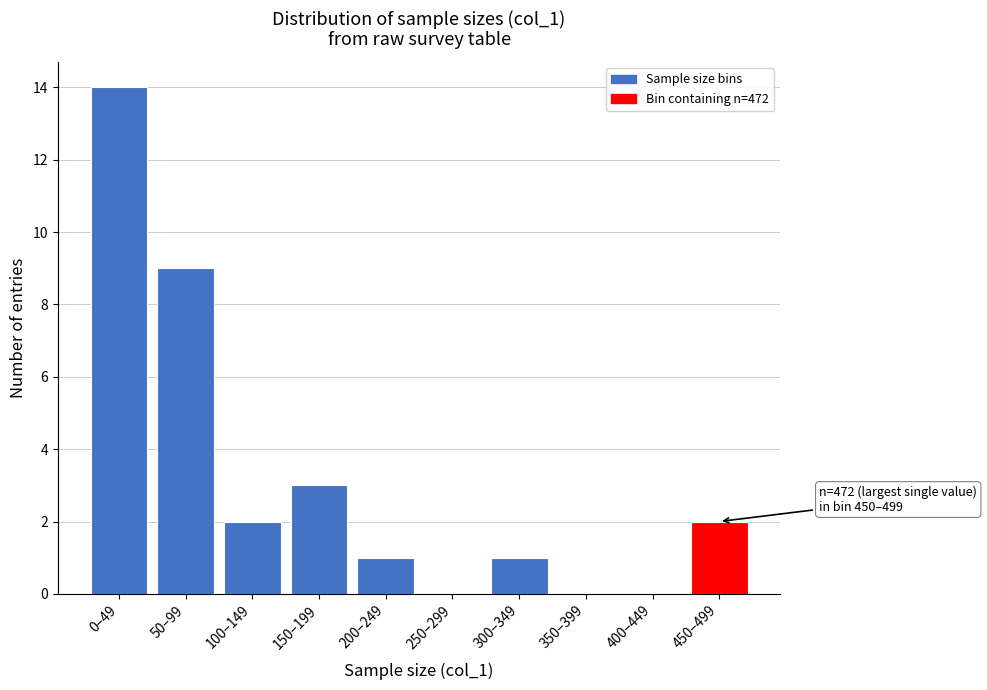

Reading right to left, what are all the values shown in this chart?

450–499=2	400–449=0	350–399=0	300–349=1	250–299=0	200–249=1	150–199=3	100–149=2	50–99=9	0–49=14